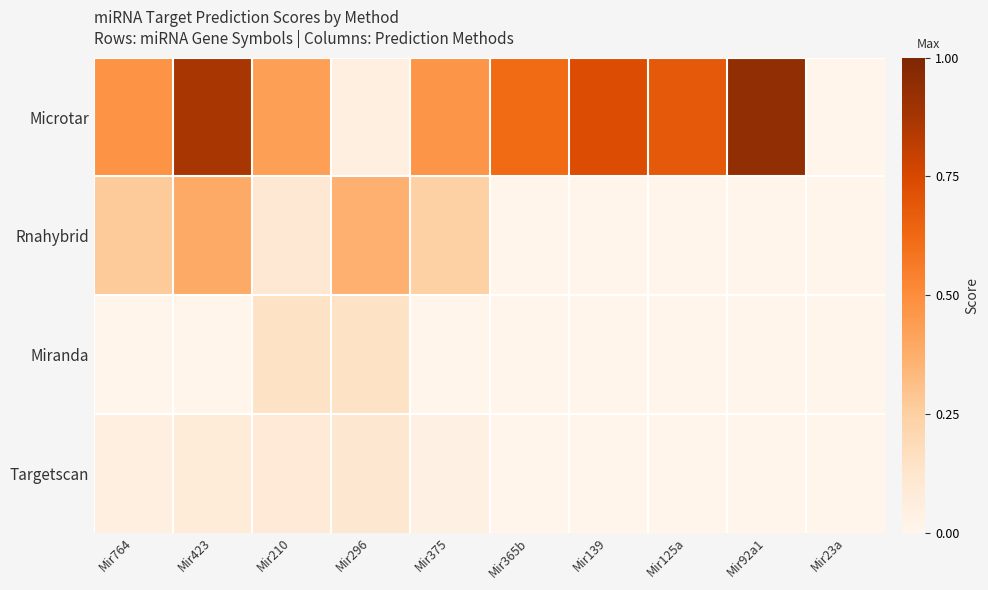

Reading left to right, extract all data points from this chart.

Microtar: Mir764=0.5	Mir423=0.9	Mir210=0.4	Mir296=0.0	Mir375=0.5	Mir365b=0.6	Mir139=0.7	Mir125a=0.7	Mir92a1=0.9	Mir23a=0.0
Rnahybrid: Mir764=0.3	Mir423=0.4	Mir210=0.1	Mir296=0.4	Mir375=0.2	Mir365b=0.0	Mir139=0.0	Mir125a=0.0	Mir92a1=0.0	Mir23a=0.0
Miranda: Mir764=0.0	Mir423=0.0	Mir210=0.1	Mir296=0.1	Mir375=0.0	Mir365b=0.0	Mir139=0.0	Mir125a=0.0	Mir92a1=0.0	Mir23a=0.0
Targetscan: Mir764=0.0	Mir423=0.1	Mir210=0.1	Mir296=0.1	Mir375=0.0	Mir365b=0.0	Mir139=0.0	Mir125a=0.0	Mir92a1=0.0	Mir23a=0.0